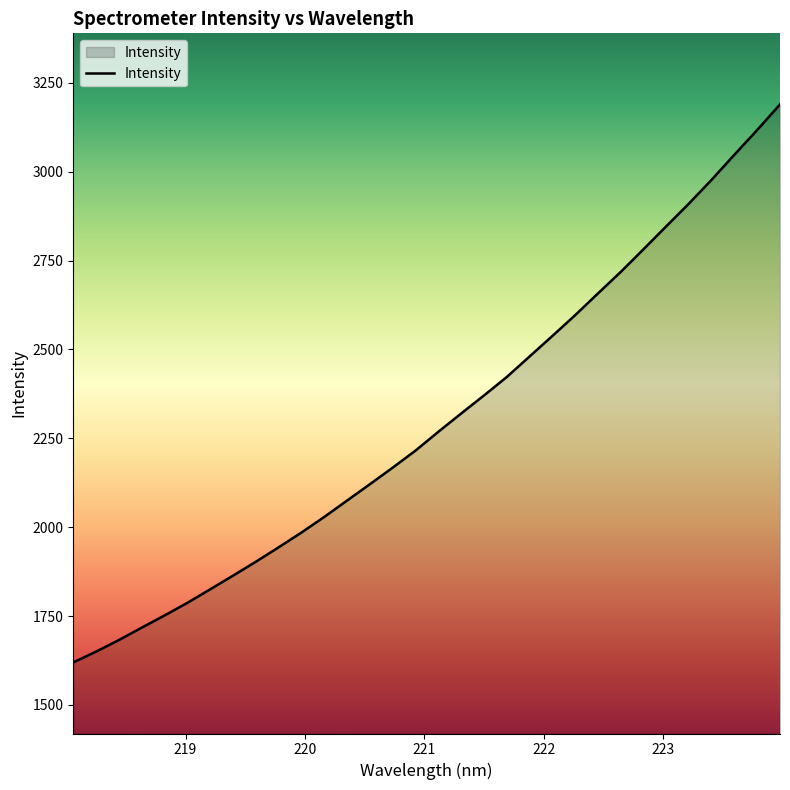

How many lines are shown in the chart?

1